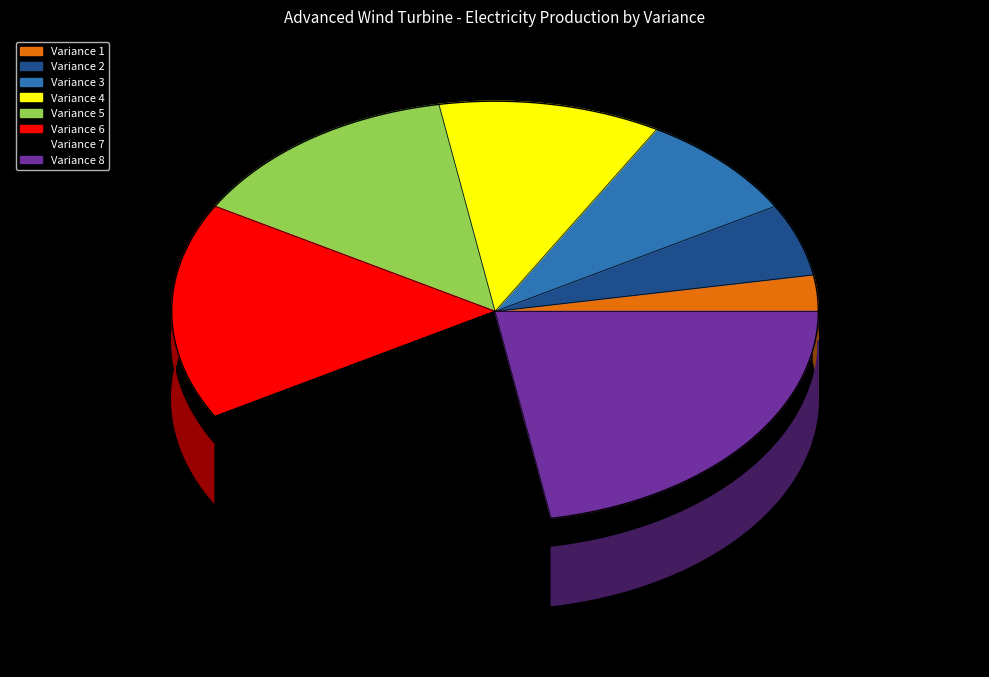

To the nearest percent, what is the average slice percentage?

12%